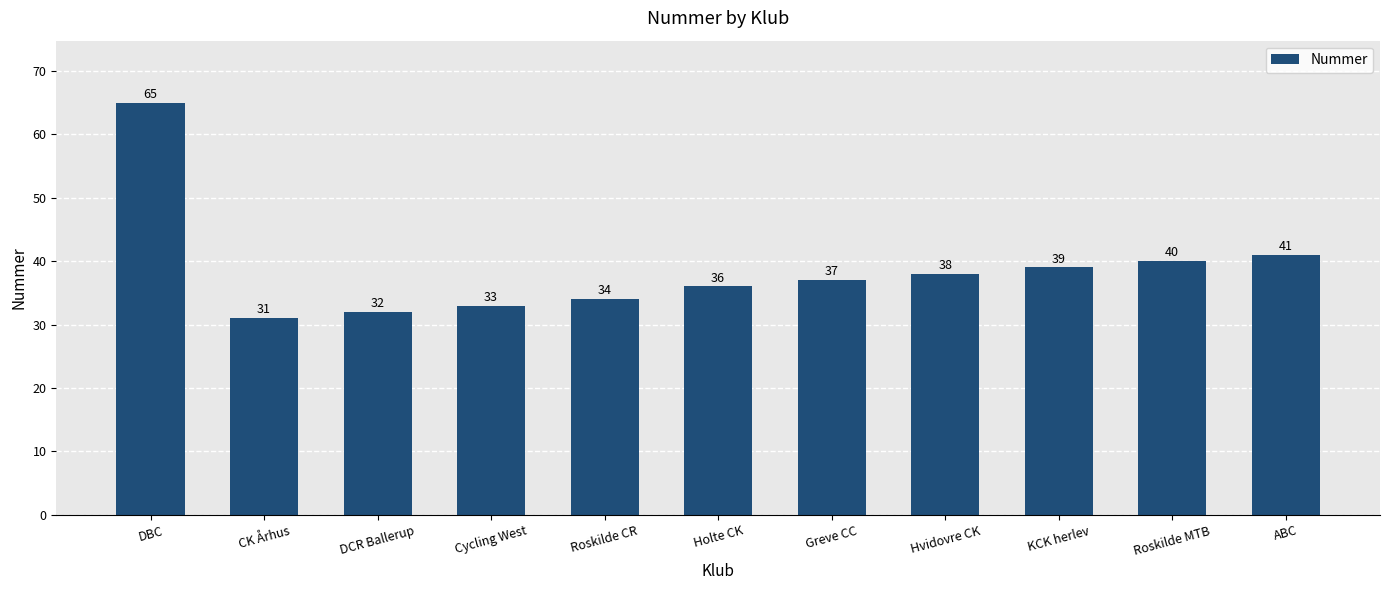

What position from the right is Hvidovre CK?

4